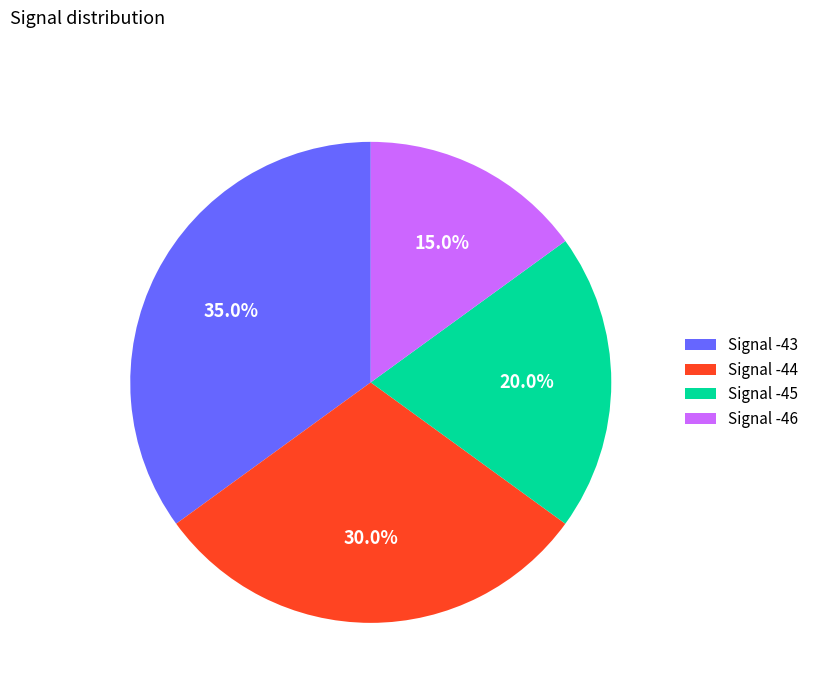

How many slices are in this pie chart?

4